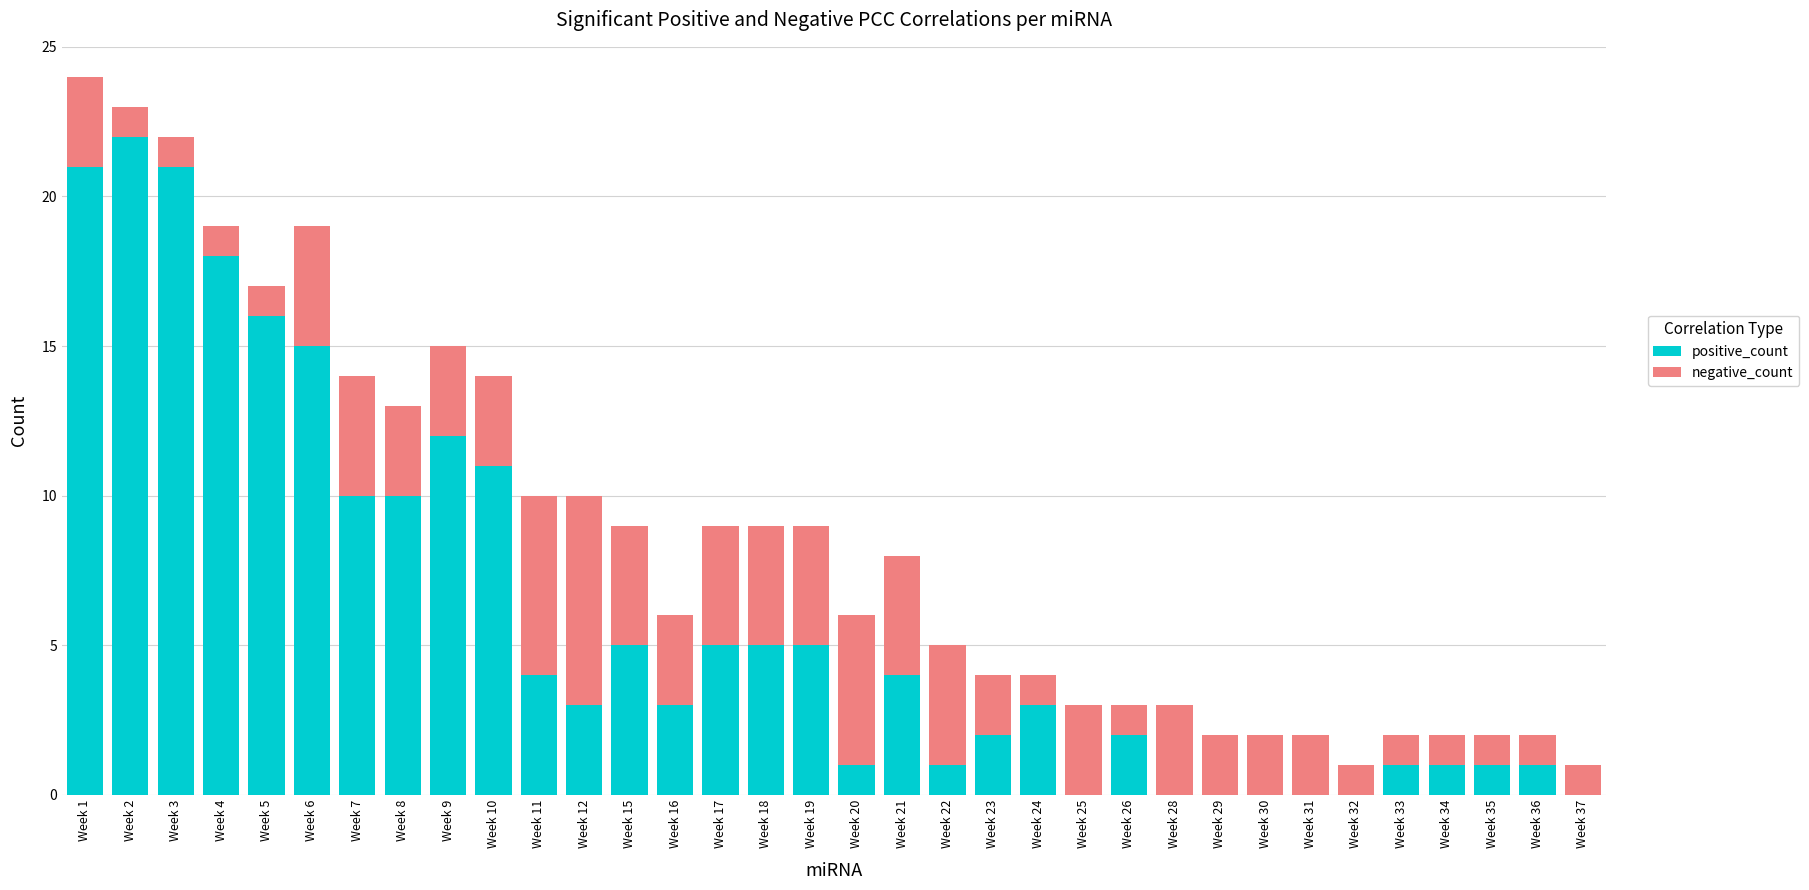

Is it true that positive_count equals 23 at Week 5?

False